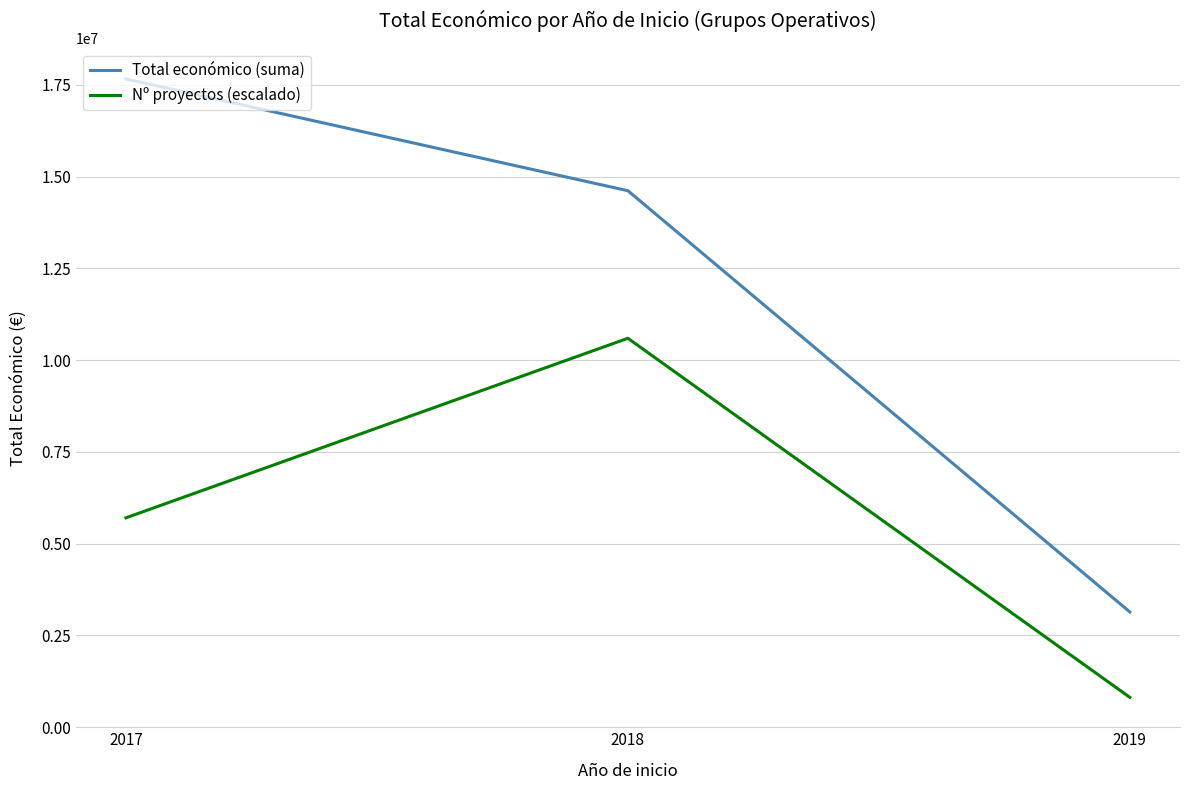

What is the sum of the Total económico (suma) values at 2017 and 2018?

32283003.0